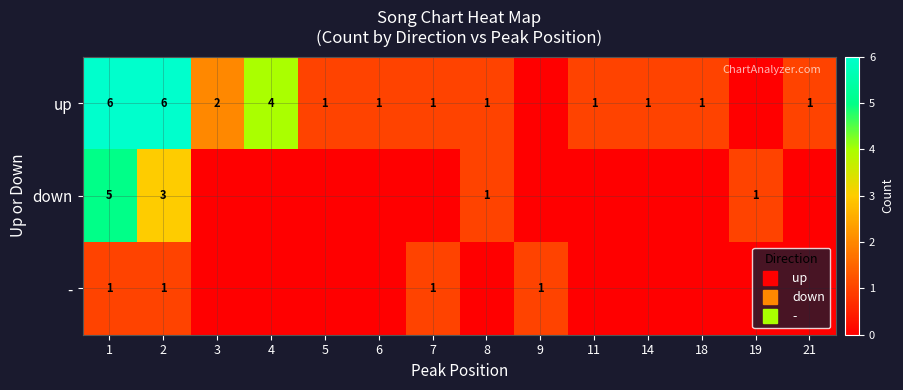

What is the spread (max minus min) of values at 8?

1